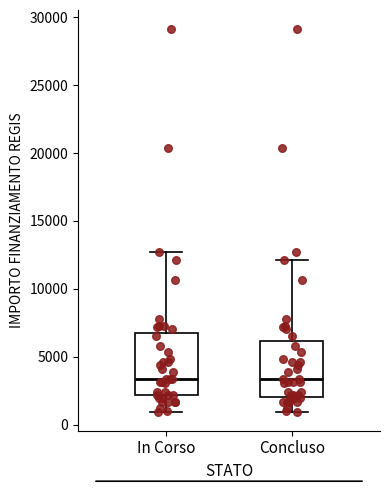

Reading left to right, transcribe this box plot: for each box, give where its median line is, the range the box spans, and where its two whiskers end, as read against the y-axis. The values are not printed on the chart, so give them approximately, as read against the axis.

In Corso: median 3500, box 2000 to 7000, whiskers 1000 to 12500
Concluso: median 3500, box 2000 to 6000, whiskers 1000 to 12000